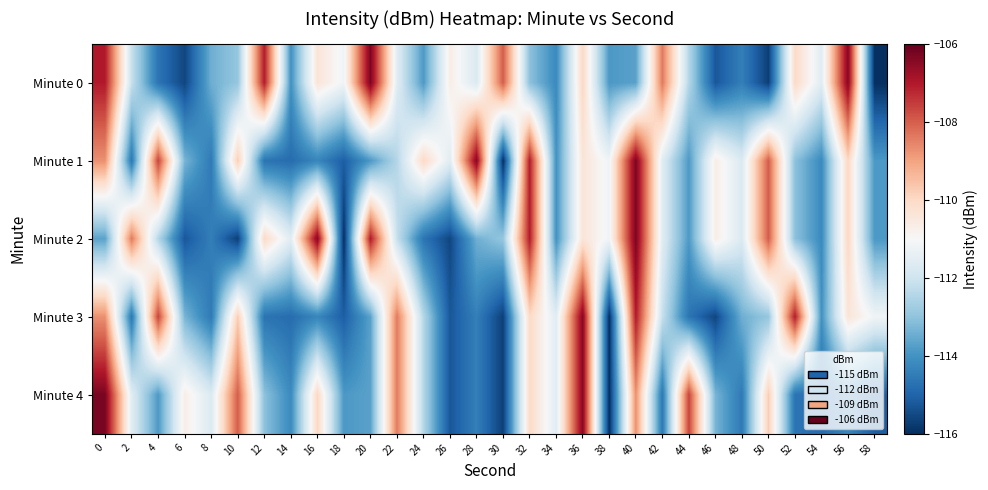

Reading left to right, list all the values displayed in this chart.

Minute 0: 0=-107.0	2=-112.1	4=-114.6	6=-115.6	8=-113.4	10=-112.9	12=-107.0	14=-114.0	16=-110.4	18=-111.2	20=-106.3	22=-111.6	24=-113.9	26=-110.7	28=-111.7	30=-108.0	32=-113.1	34=-114.2	36=-110.0	38=-113.9	40=-113.7	42=-108.4	44=-112.4	46=-115.2	48=-114.4	50=-115.7	52=-110.0	54=-111.6	56=-106.4	58=-116.0
Minute 1: 0=-108.7	2=-114.6	4=-107.6	6=-113.3	8=-114.6	10=-109.7	12=-114.7	14=-114.8	16=-114.3	18=-115.1	20=-113.9	22=-112.4	24=-110.0	26=-111.6	28=-106.4	30=-116.0	32=-107.0	34=-114.0	36=-110.4	38=-111.2	40=-106.3	42=-111.6	44=-113.9	46=-110.7	48=-111.7	50=-108.0	52=-113.1	54=-114.2	56=-110.0	58=-113.9
Minute 2: 0=-113.7	2=-108.4	4=-112.4	6=-115.2	8=-114.4	10=-115.7	12=-110.0	14=-111.6	16=-106.4	18=-116.0	20=-107.0	22=-112.1	24=-114.6	26=-115.6	28=-113.4	30=-112.9	32=-107.0	34=-114.0	36=-110.4	38=-111.2	40=-106.3	42=-111.6	44=-113.9	46=-110.7	48=-111.7	50=-108.0	52=-113.1	54=-114.2	56=-110.0	58=-113.9
Minute 3: 0=-108.7	2=-114.6	4=-107.6	6=-113.3	8=-114.6	10=-109.7	12=-114.7	14=-114.8	16=-114.3	18=-115.1	20=-113.7	22=-108.4	24=-112.4	26=-115.2	28=-114.4	30=-115.7	32=-110.0	34=-111.6	36=-106.4	38=-116.0	40=-107.0	42=-112.1	44=-114.6	46=-115.6	48=-113.4	50=-112.9	52=-107.0	54=-114.0	56=-110.4	58=-111.2
Minute 4: 0=-106.3	2=-111.6	4=-113.9	6=-110.7	8=-111.7	10=-108.0	12=-113.1	14=-114.2	16=-110.0	18=-113.9	20=-113.7	22=-108.4	24=-112.4	26=-115.2	28=-114.4	30=-115.7	32=-110.0	34=-111.6	36=-106.4	38=-116.0	40=-108.7	42=-114.6	44=-107.6	46=-113.3	48=-114.6	50=-109.7	52=-114.7	54=-114.8	56=-114.3	58=-115.1